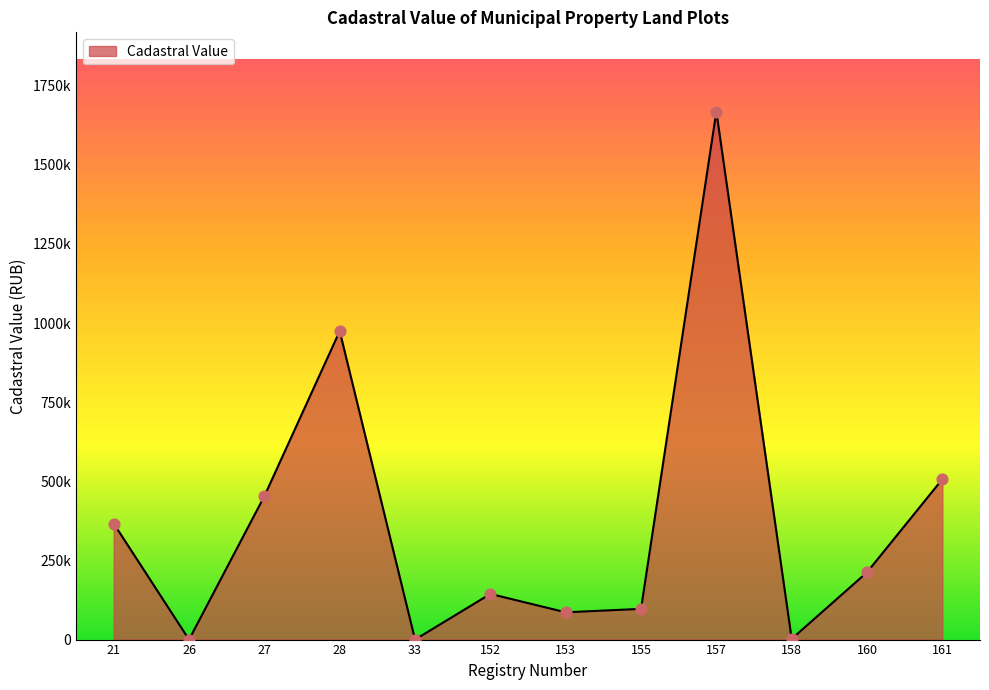

Is this an area chart (filled region under the line)?

Yes